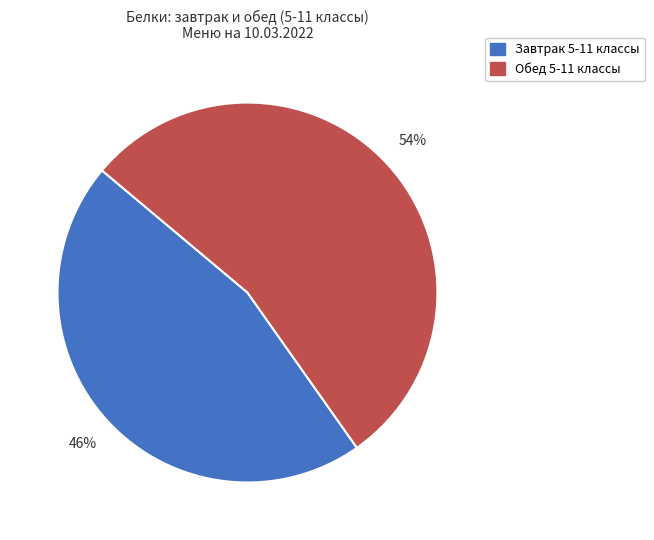

What is the largest slice in the pie chart?

Обед 5-11 классы